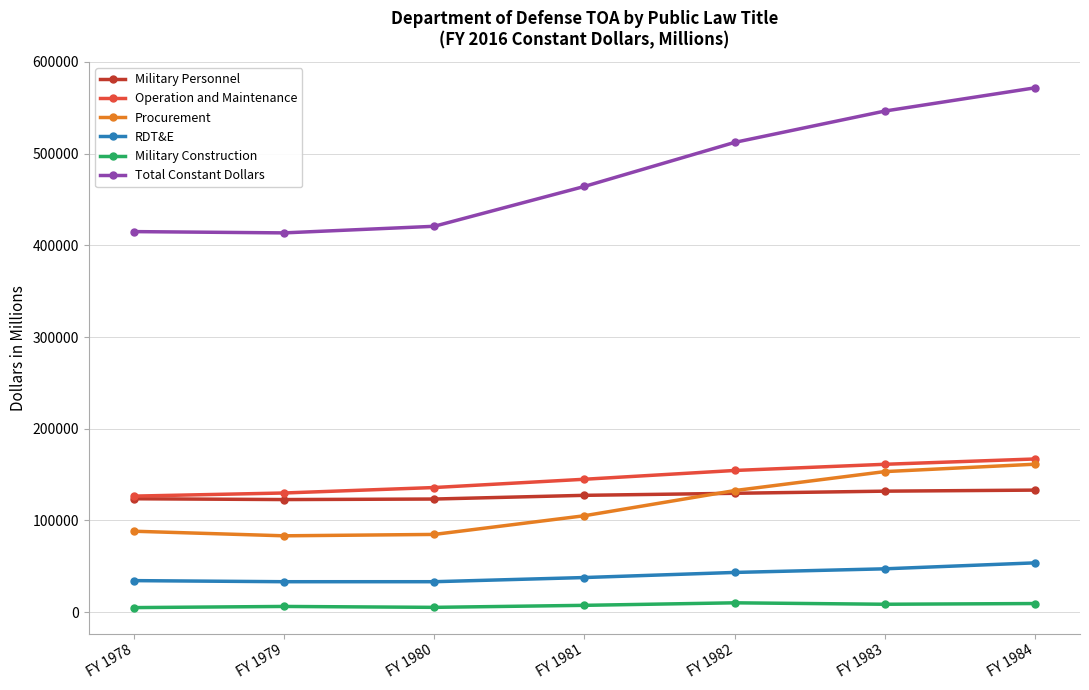

What is the difference between the maximum and second lowest values in the Operation and Maintenance series?

37099